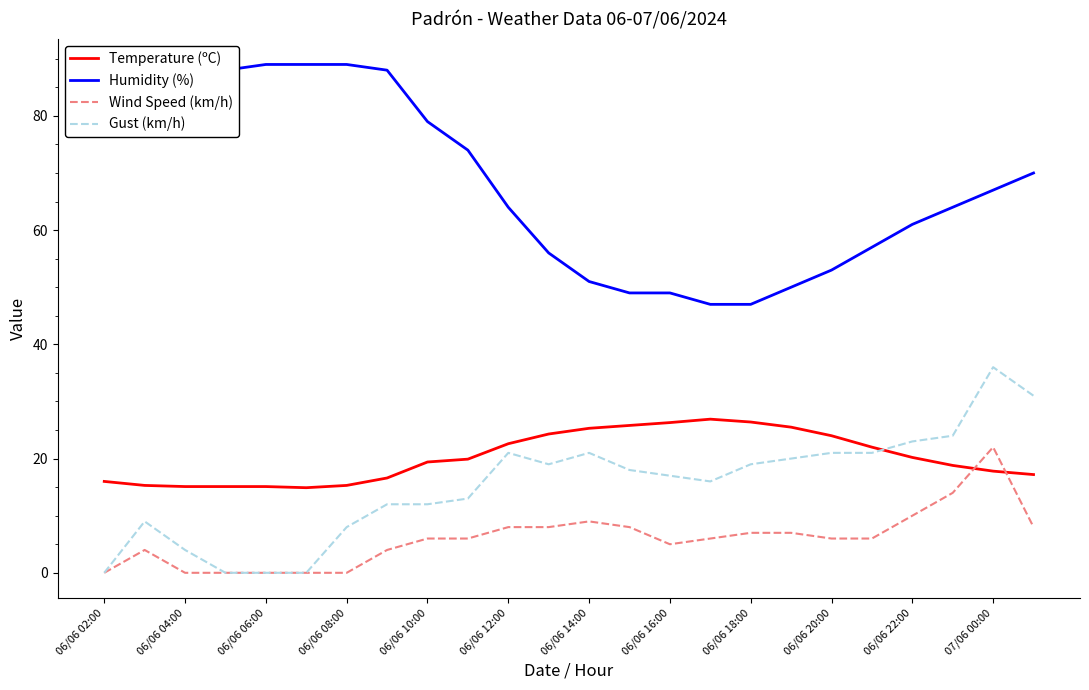

What is the highest value of the Humidity (%) series?

89.0